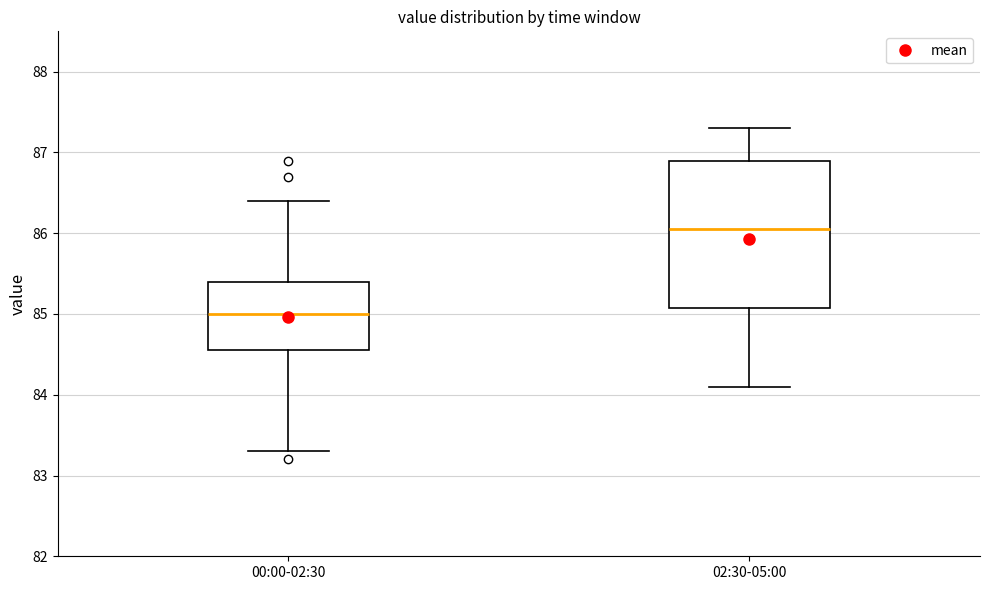

Reading left to right, read every box against the y-axis: the position of its median line, the range the box covers, and the ends of its whiskers. The values are not printed on the chart, so give them approximately, as read against the axis.

00:00-02:30: median 85.0, box 84.6 to 85.4, whiskers 83.3 to 86.4
02:30-05:00: median 86.1, box 85.1 to 86.9, whiskers 84.1 to 87.3